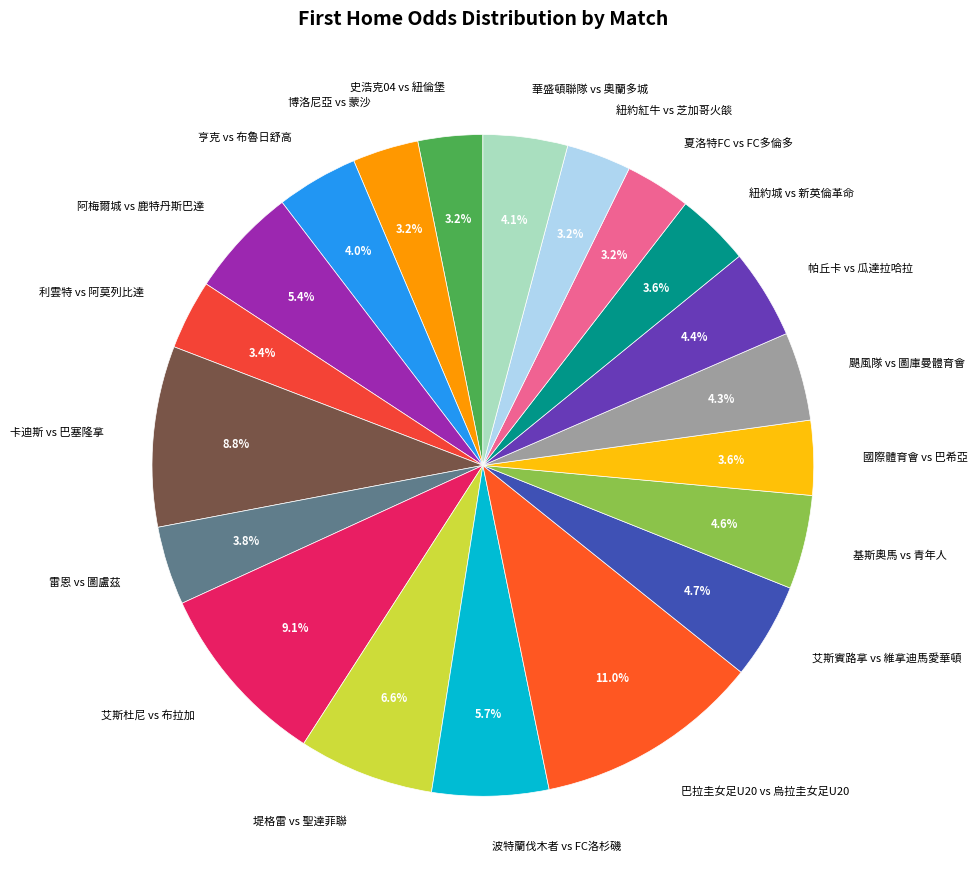

Is the sum of 帕丘卡 vs 瓜達拉哈拉 and 基斯奧馬 vs 青年人 greater than half?

No